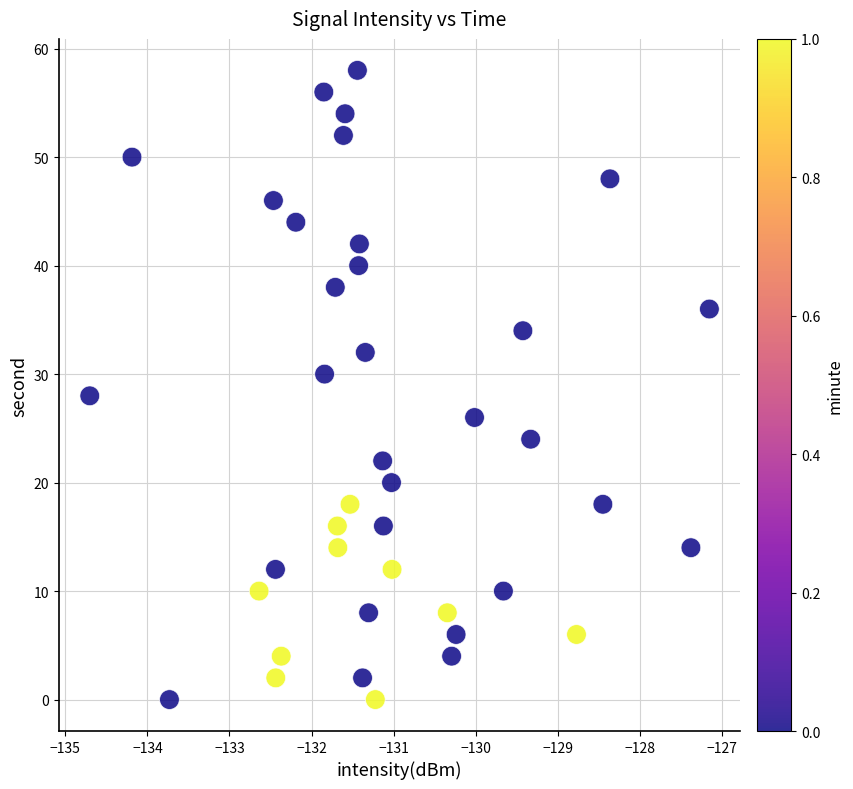

What is the range of Y values (max minus min)?

58